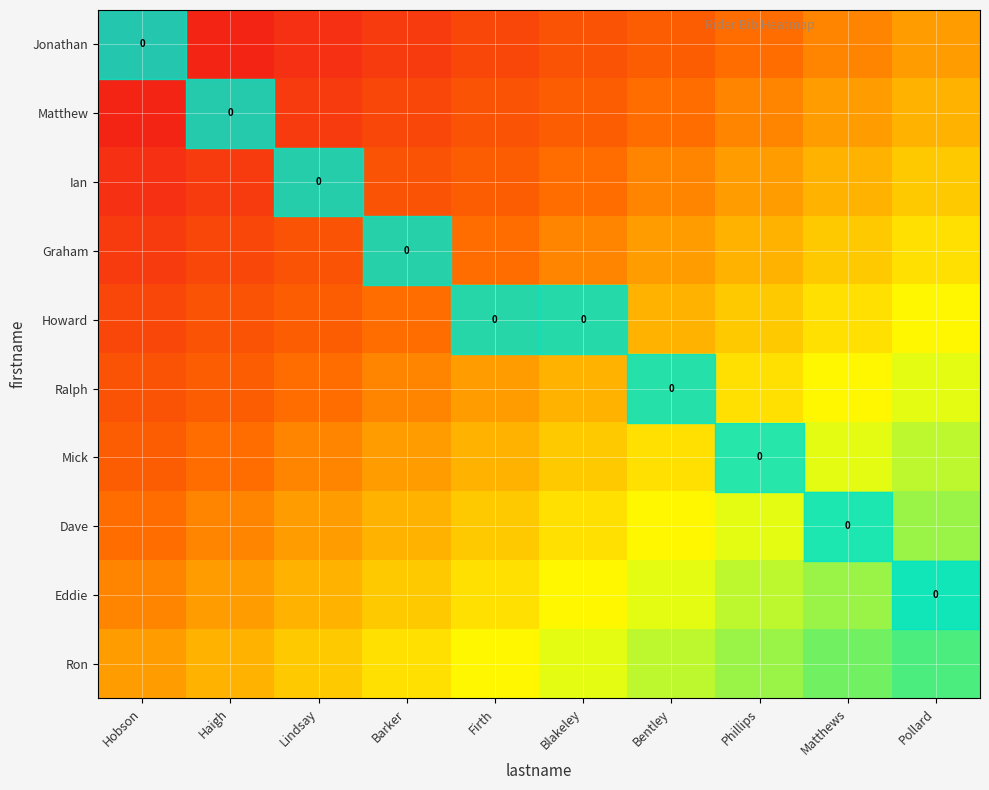

Which series changed the most between Barker and Matthews?

Howard